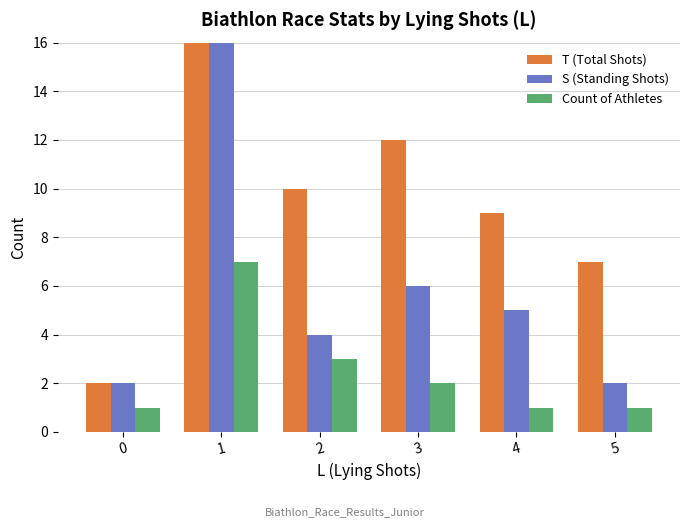

Which series has the largest total across all categories?

T (Total Shots)